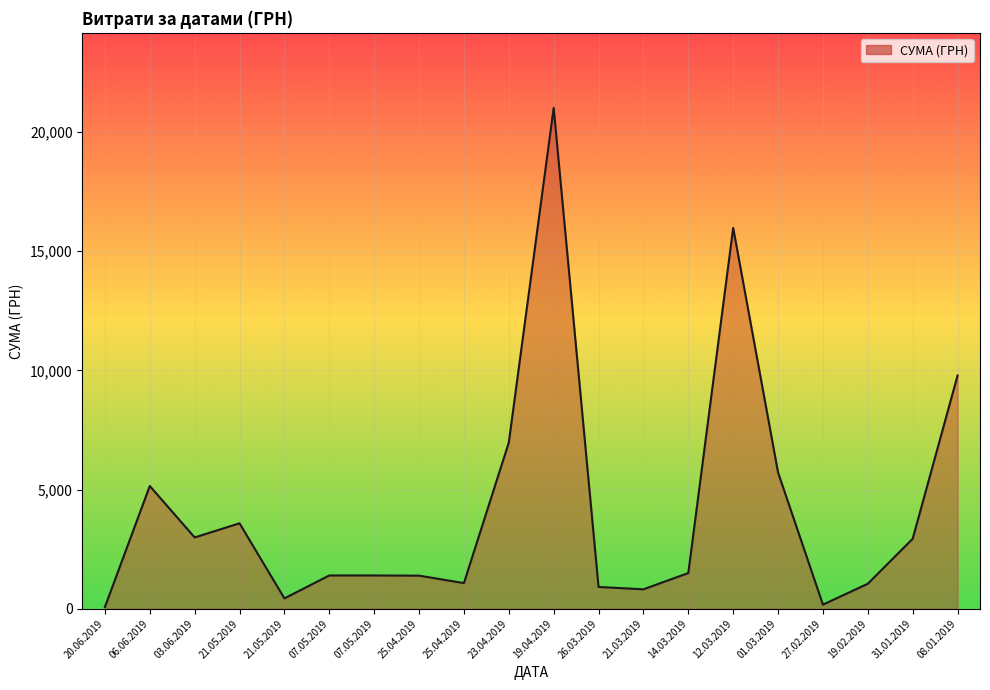

How many lines are shown in the chart?

1